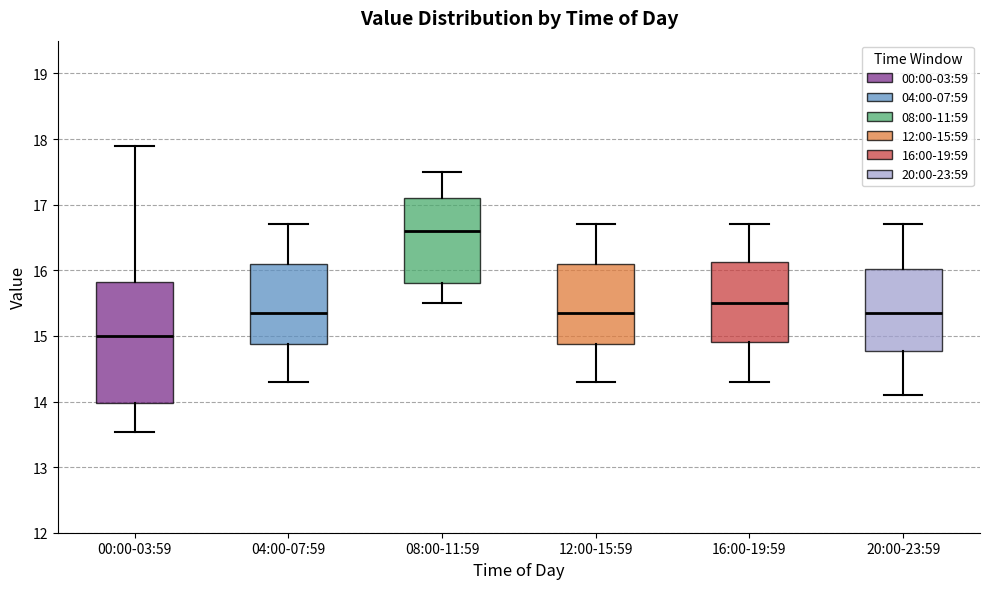

Reading left to right, read every box against the y-axis: the position of its median line, the range the box covers, and the ends of its whiskers. The values are not printed on the chart, so give them approximately, as read against the axis.

00:00-03:59: median 15.0, box 14.0 to 15.8, whiskers 13.5 to 17.9
04:00-07:59: median 15.4, box 14.9 to 16.1, whiskers 14.3 to 16.7
08:00-11:59: median 16.6, box 15.8 to 17.1, whiskers 15.5 to 17.5
12:00-15:59: median 15.4, box 14.9 to 16.1, whiskers 14.3 to 16.7
16:00-19:59: median 15.5, box 14.9 to 16.1, whiskers 14.3 to 16.7
20:00-23:59: median 15.4, box 14.8 to 16.0, whiskers 14.1 to 16.7